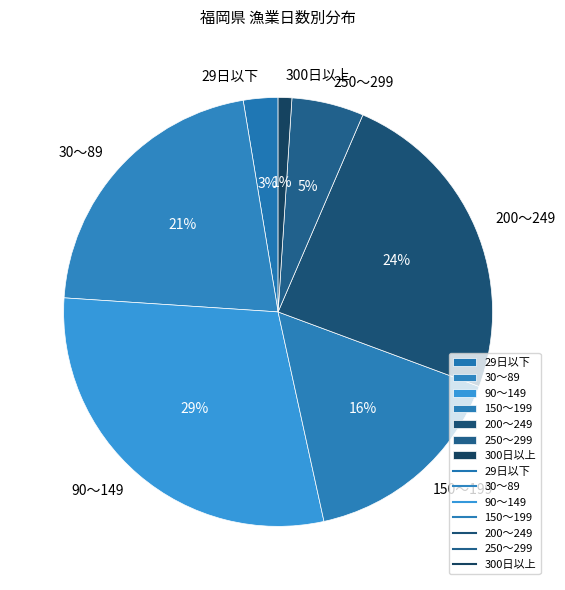

True or false: 30～89 accounts for 30% of the total.

False